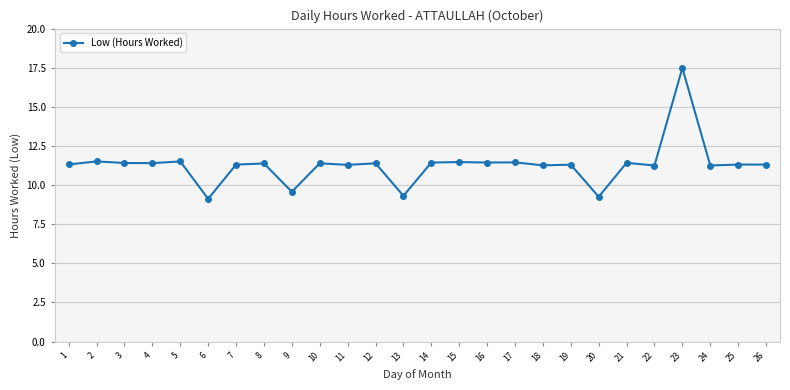

Approximately how many times larger is the value at 8 compared to 11?

1.0